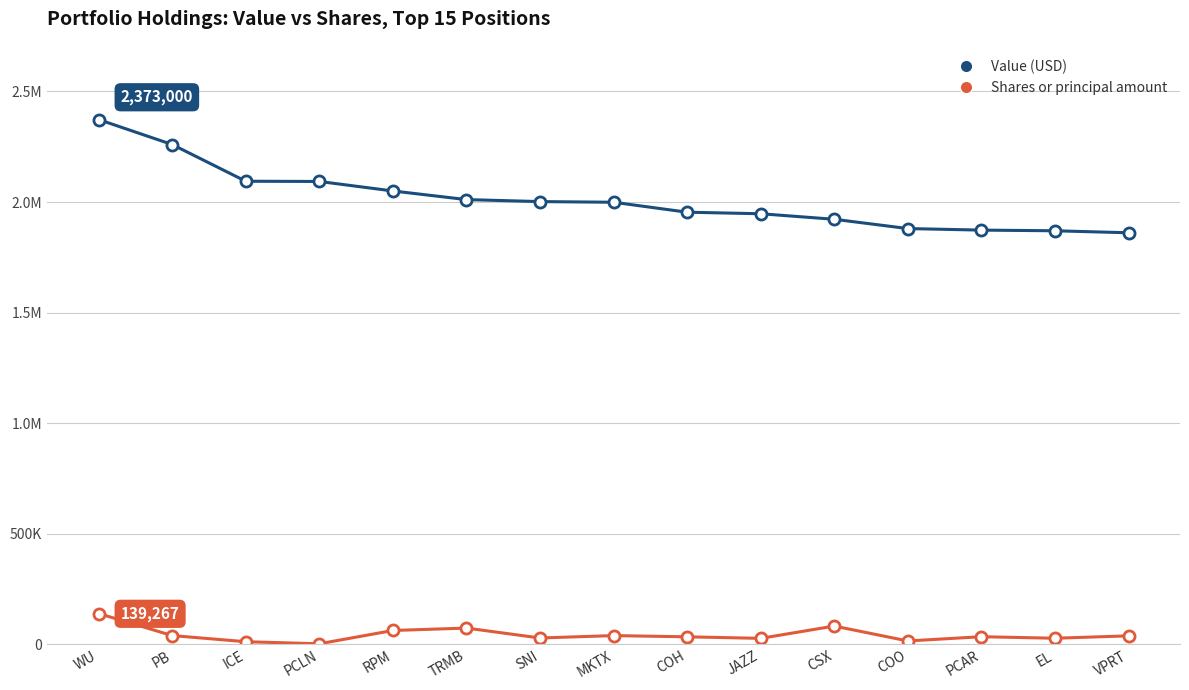

What is the difference between the maximum and minimum values in the Shares or principal amount series?

136820